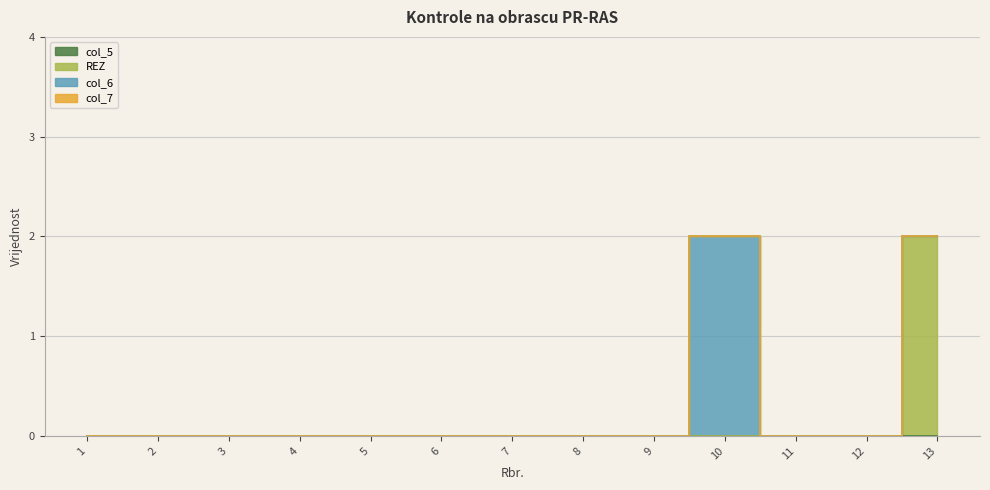

Count the REZ values in the range 0 to 1.

12